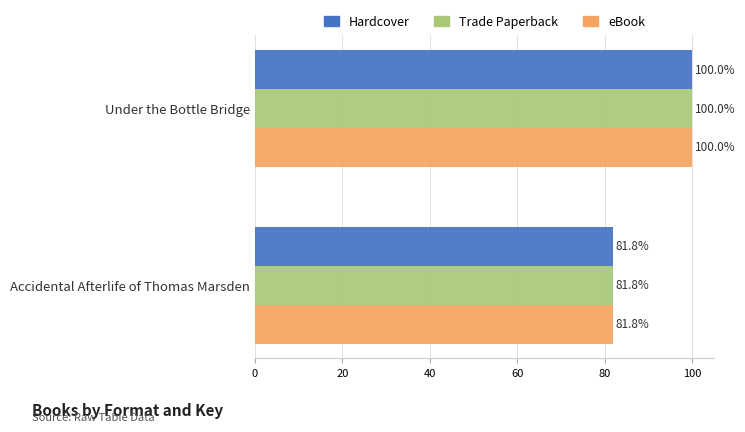

What is the greatest value displayed?

100.0